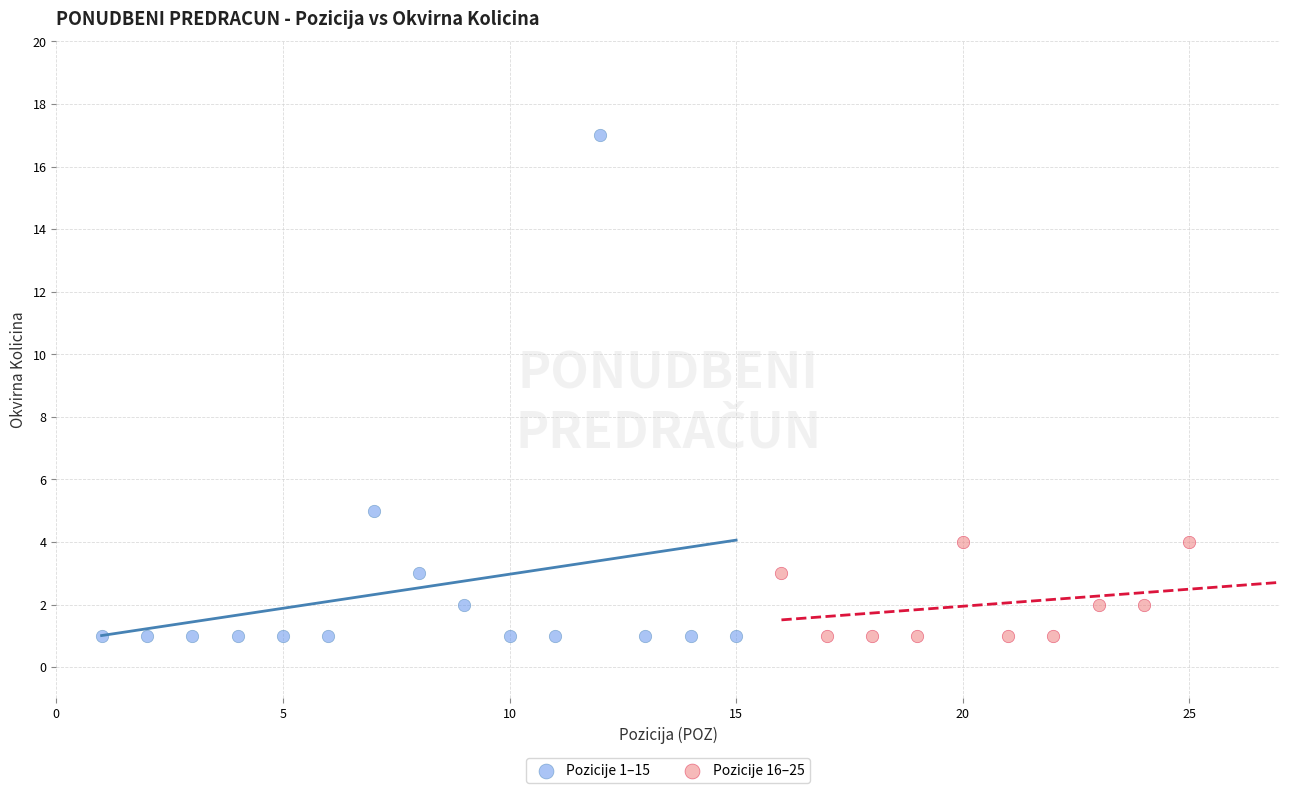

Which series contains the highest Y value?

Pozicije 1–15